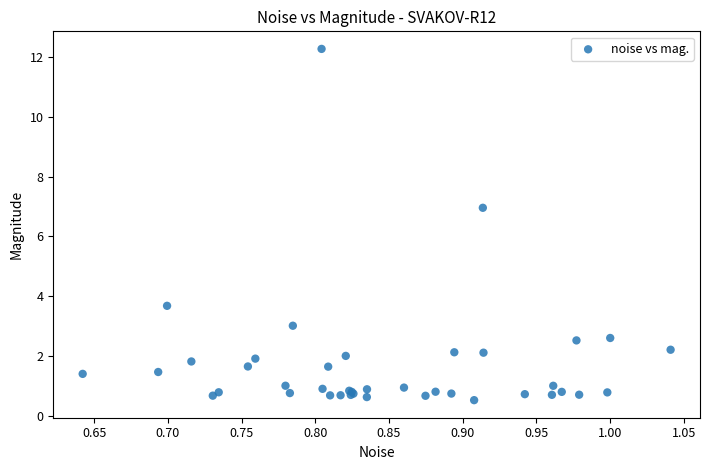

What Y value in the scatter plot is closest to 6?

7.0